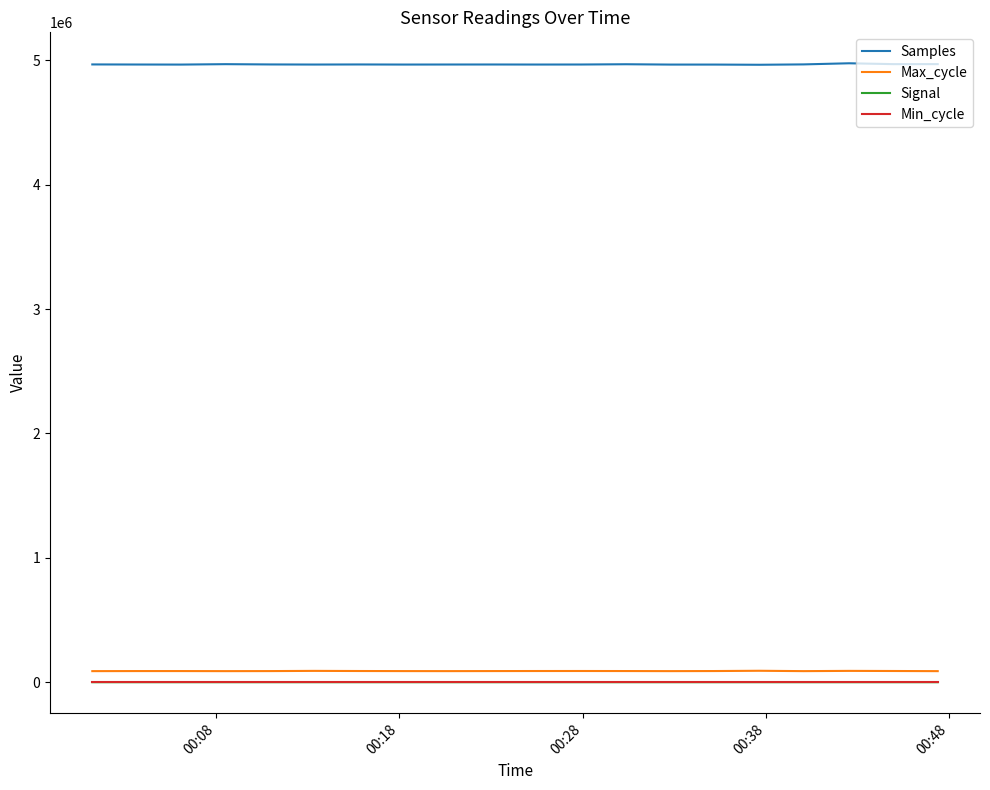

Which series has the largest total across all categories?

Samples